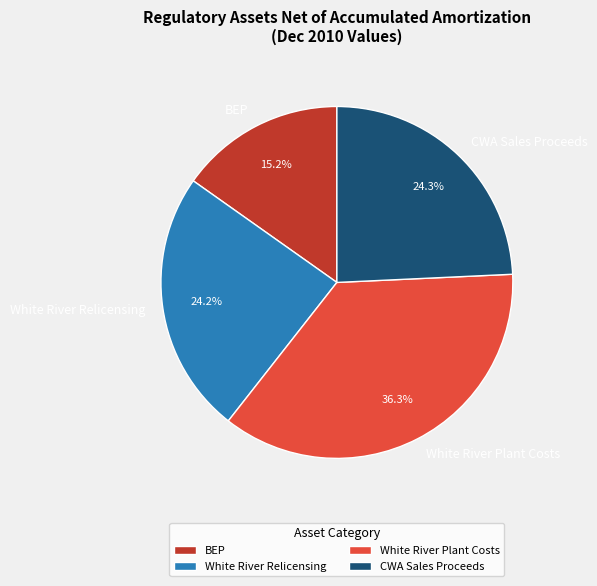

To the nearest percent, what is the difference between the White River Plant Costs and CWA Sales Proceeds slice percentages?

12%